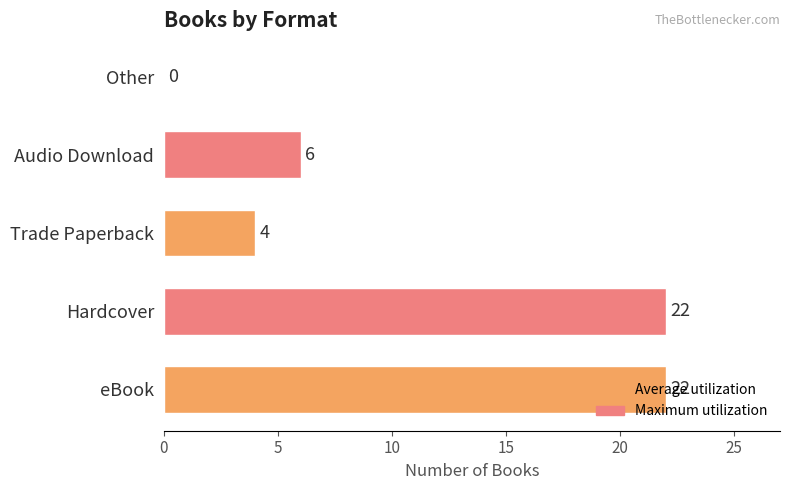

What is the maximum value shown in the chart?

22